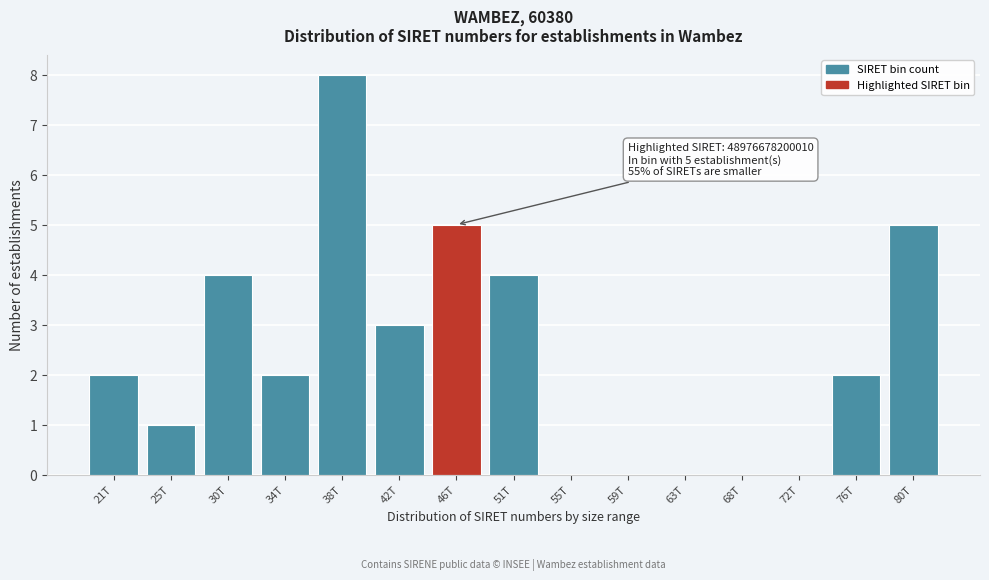

Reading left to right, what are all the values shown in this chart?

21T=2	25T=1	30T=4	34T=2	38T=8	42T=3	46T=5	51T=4	55T=0	59T=0	63T=0	68T=0	72T=0	76T=2	80T=5